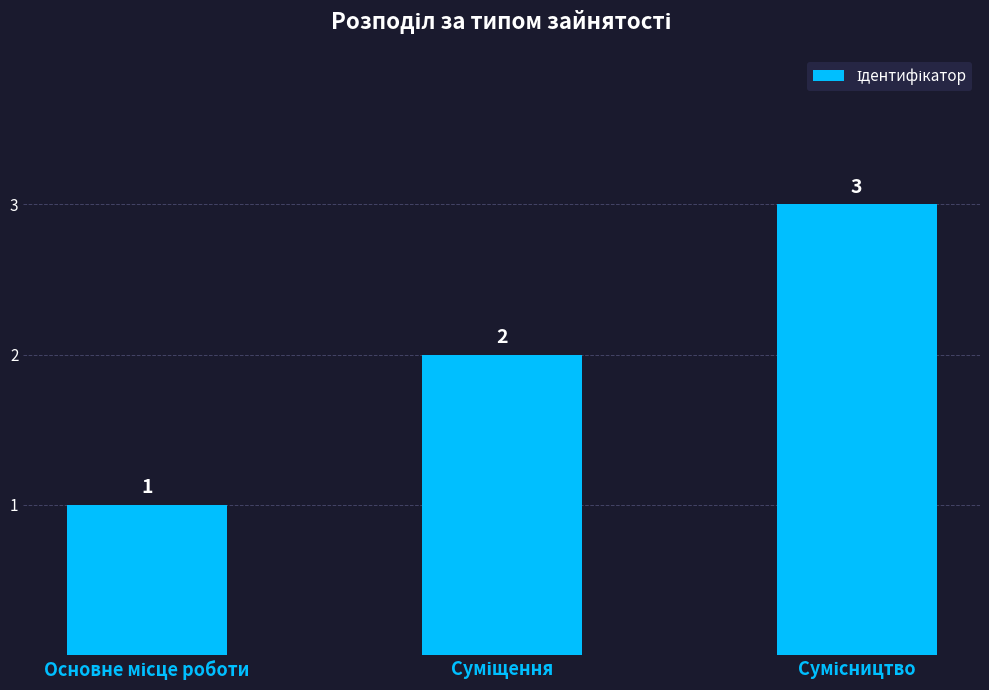

What is the sum of all values?

6